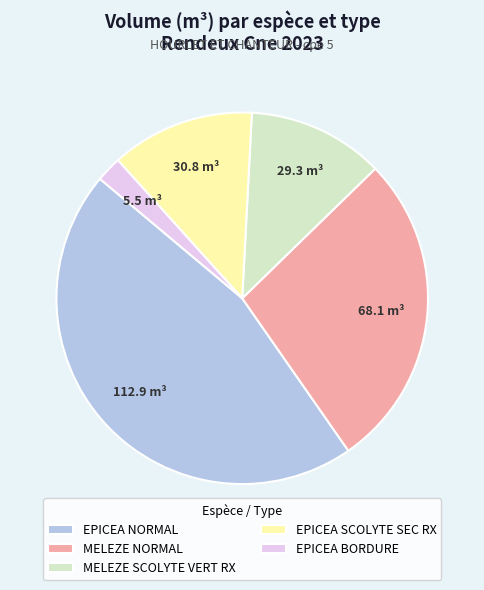

Approximately how many times larger is the value at EPICEA SCOLYTE SEC RX compared to EPICEA BORDURE?

5.6